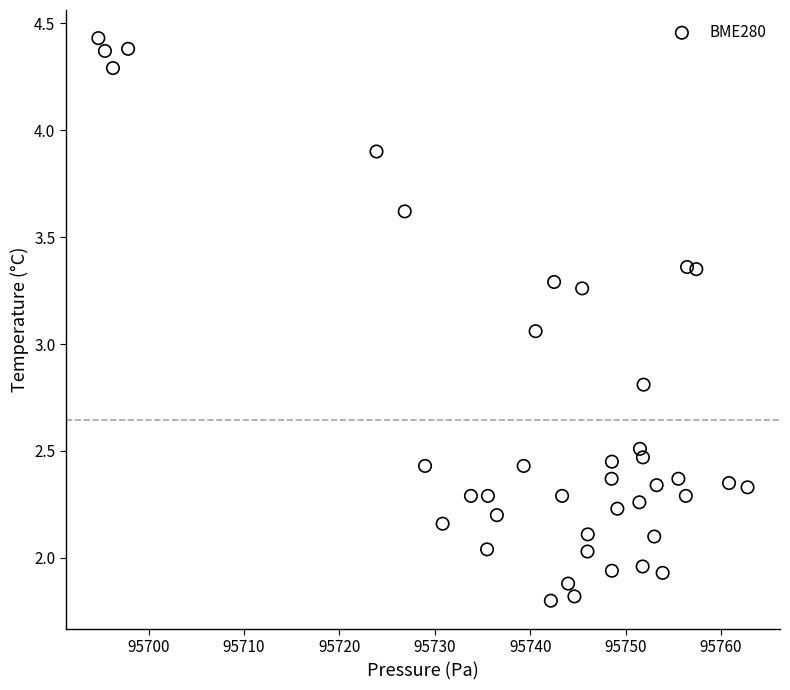

What is the range of Y values (max minus min)?

2.6